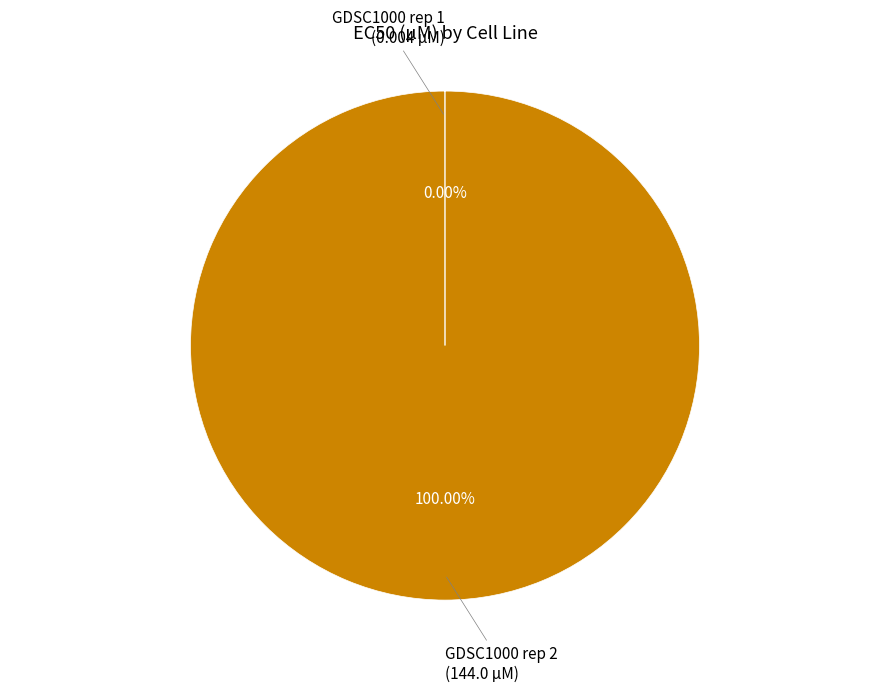

Is there a majority slice in this chart?

Yes